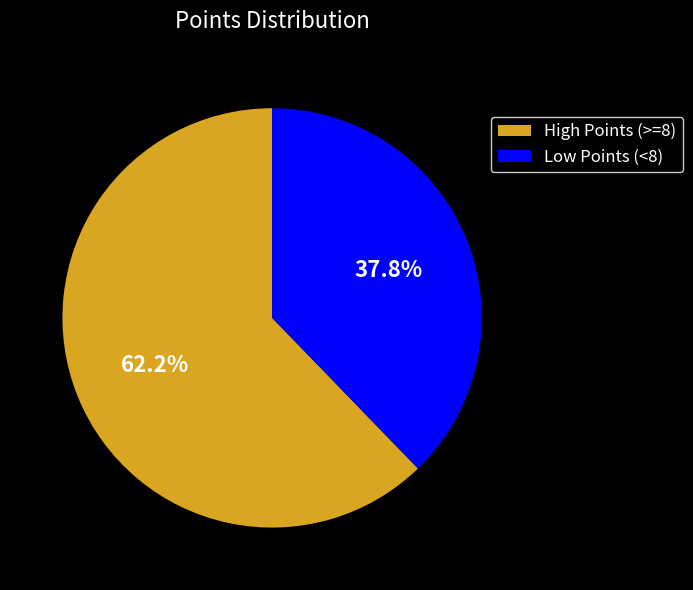

How many slices are in this pie chart?

2